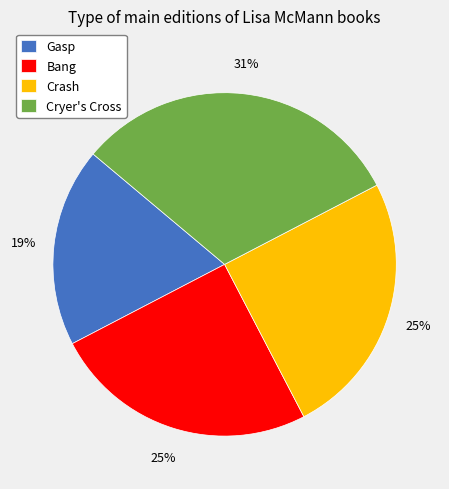

To the nearest percent, what portion does Bang represent?

25%